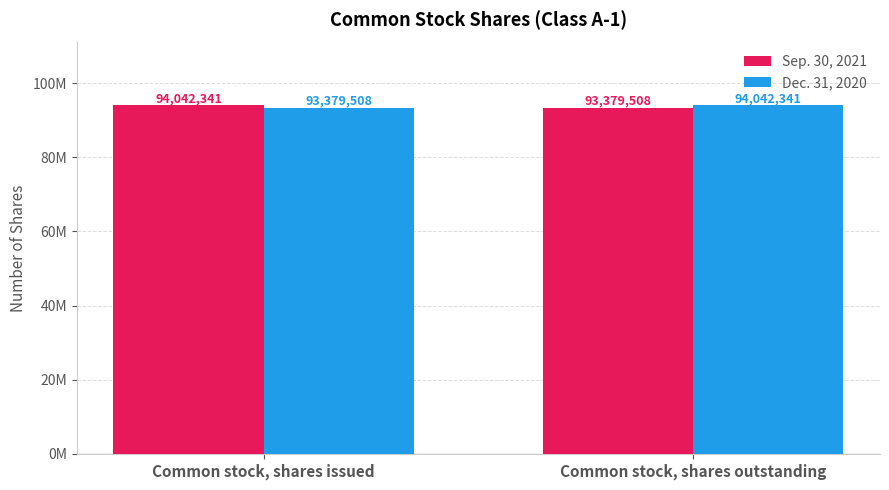

The value of Dec. 31, 2020 at Common stock, shares outstanding is 94042341. True or false?

True